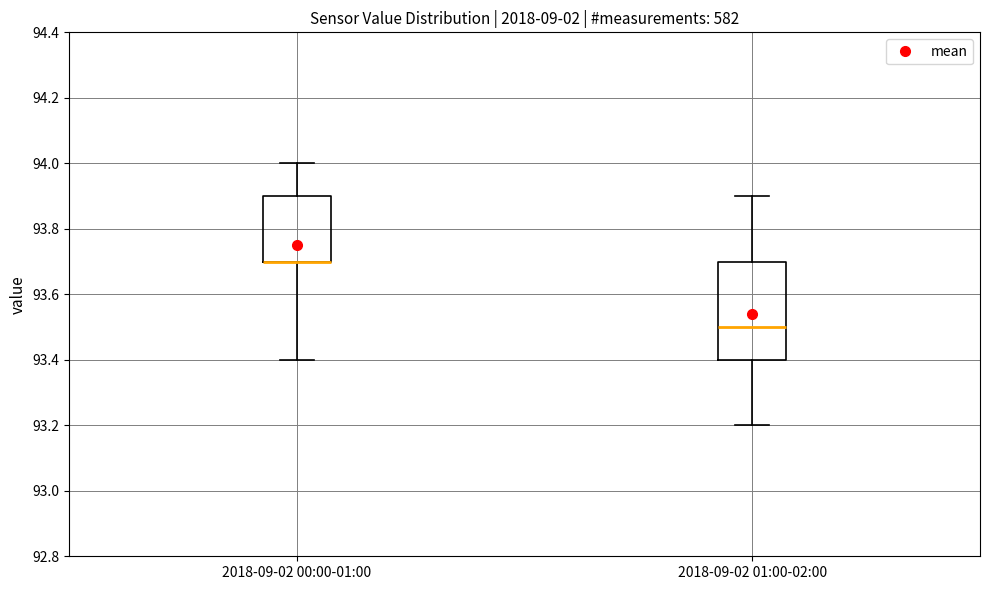

Reading left to right, read every box against the y-axis: the position of its median line, the range the box covers, and the ends of its whiskers. The values are not printed on the chart, so give them approximately, as read against the axis.

2018-09-02 00:00-01:00: median 93.7 (drawn on the box's lower edge), box 93.7 to 93.9, whiskers 93.4 to 94.0
2018-09-02 01:00-02:00: median 93.5, box 93.4 to 93.7, whiskers 93.2 to 93.9